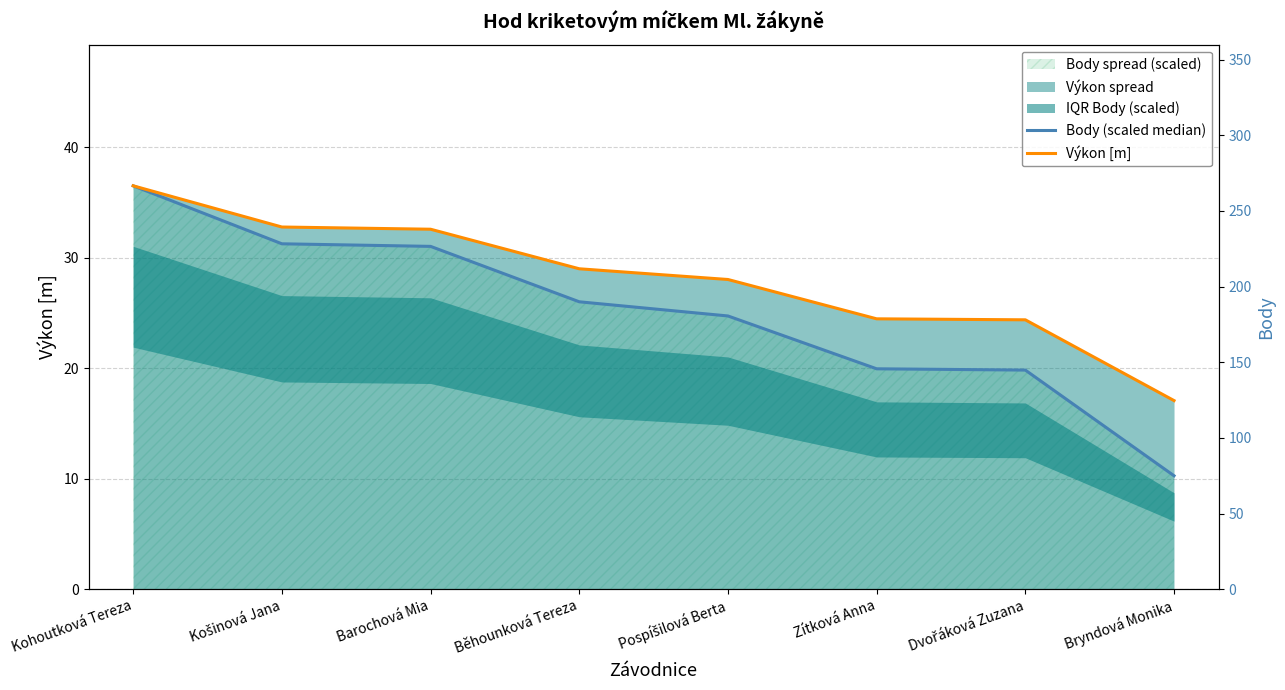

Which series has the largest range (max minus min)?

Body (scaled median)